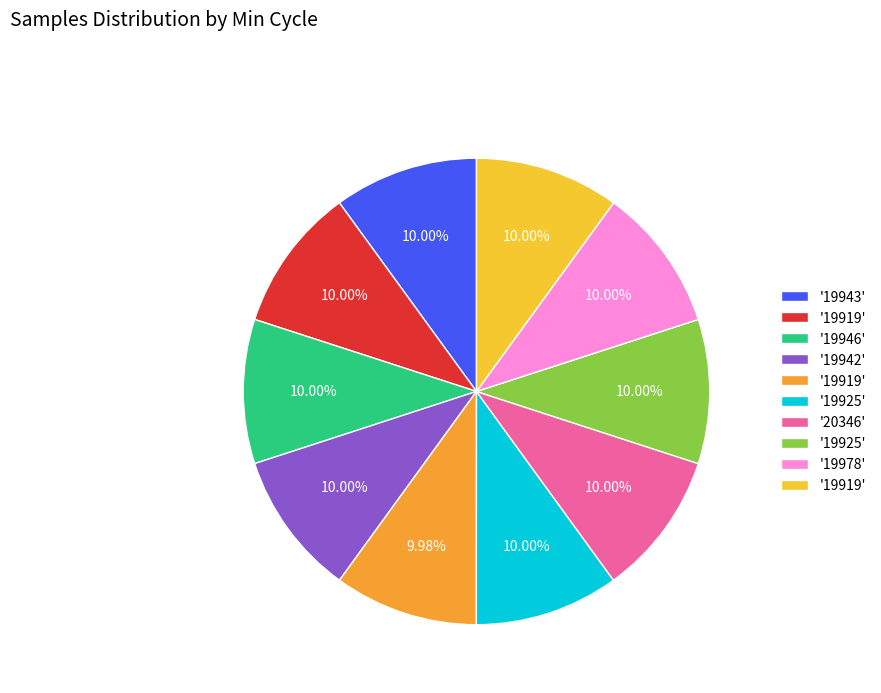

Which category has the biggest portion of the pie?

19919